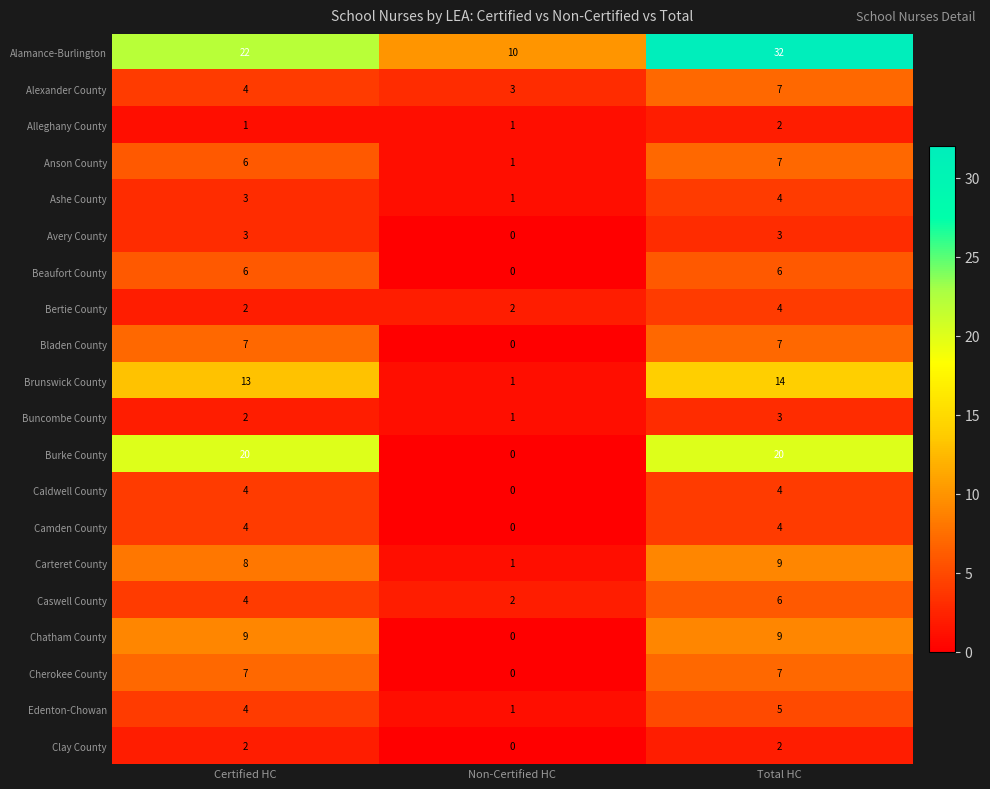

What is the maximum value shown in the chart?

32